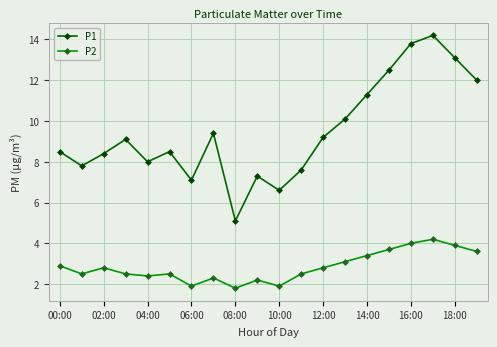

How many data points in P2 are less than 2?

3